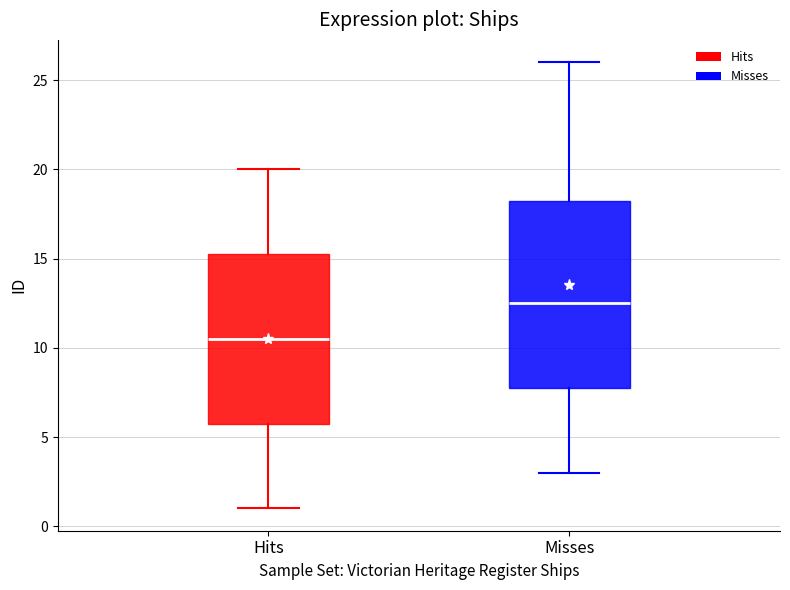

Comparing the boxes themselves (not the whiskers), which one is the tallest?

Misses